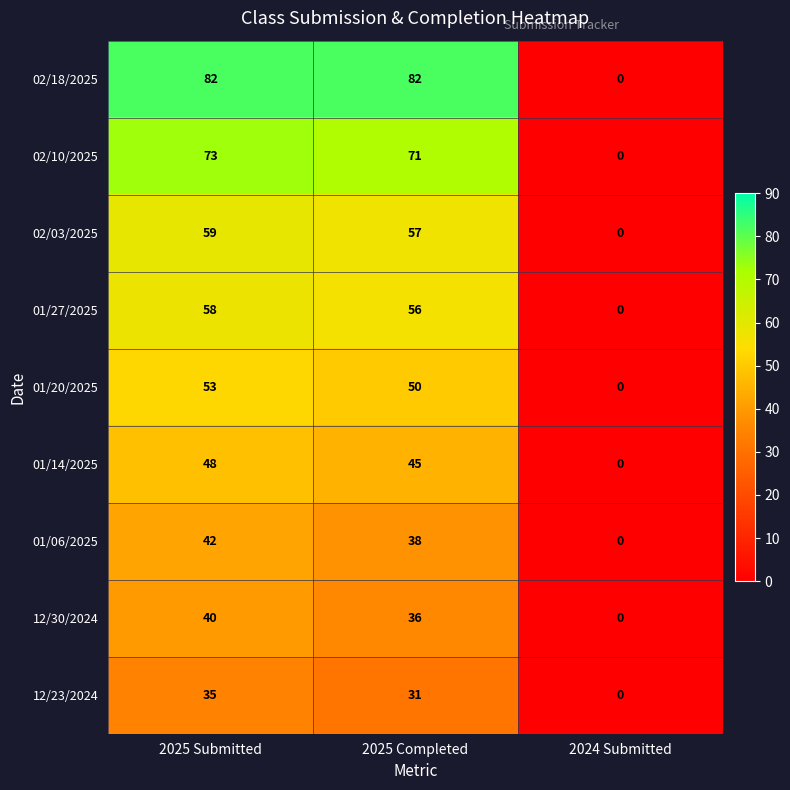

The value of 01/14/2025 at 2024 Submitted is 0. True or false?

True